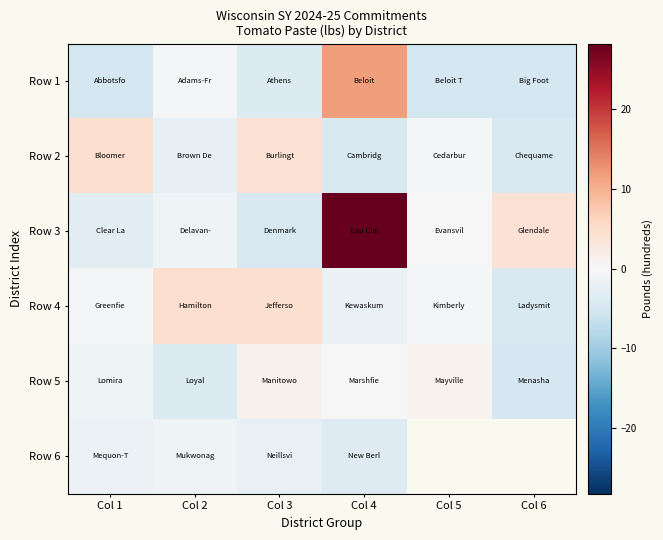

What is the difference between the highest and lowest values at Col 2?

8.5